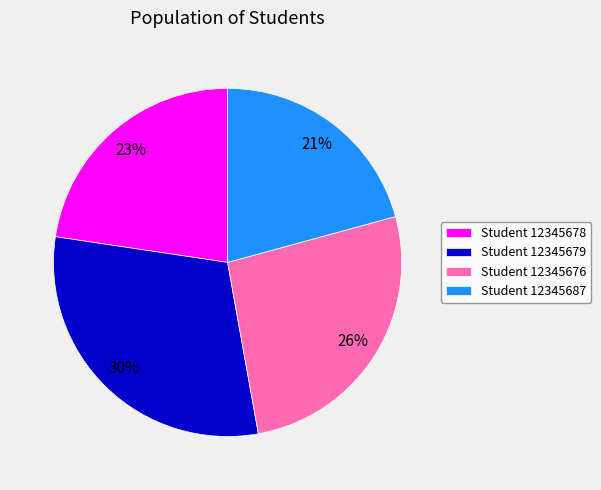

Between Student 12345679 and Student 12345678, which is larger?

Student 12345679